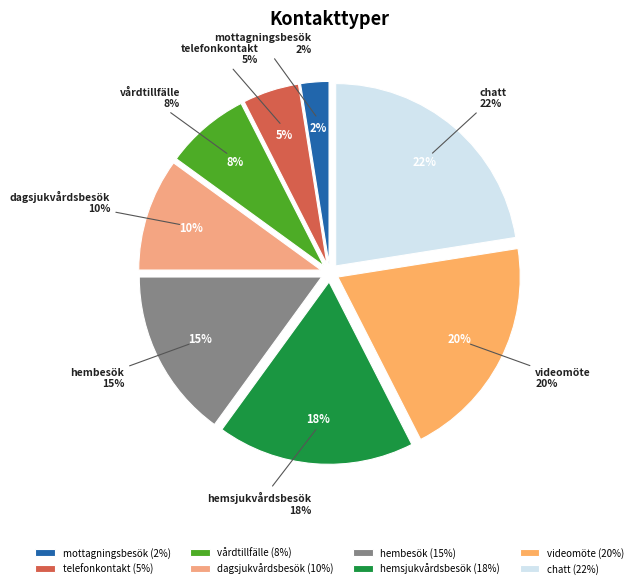

Rank the categories by value from lowest to highest.

mottagningsbesök, telefonkontakt, vårdtillfälle, dagsjukvårdsbesök, hembesök, hemsjukvårdsbesök, videomöte, chatt